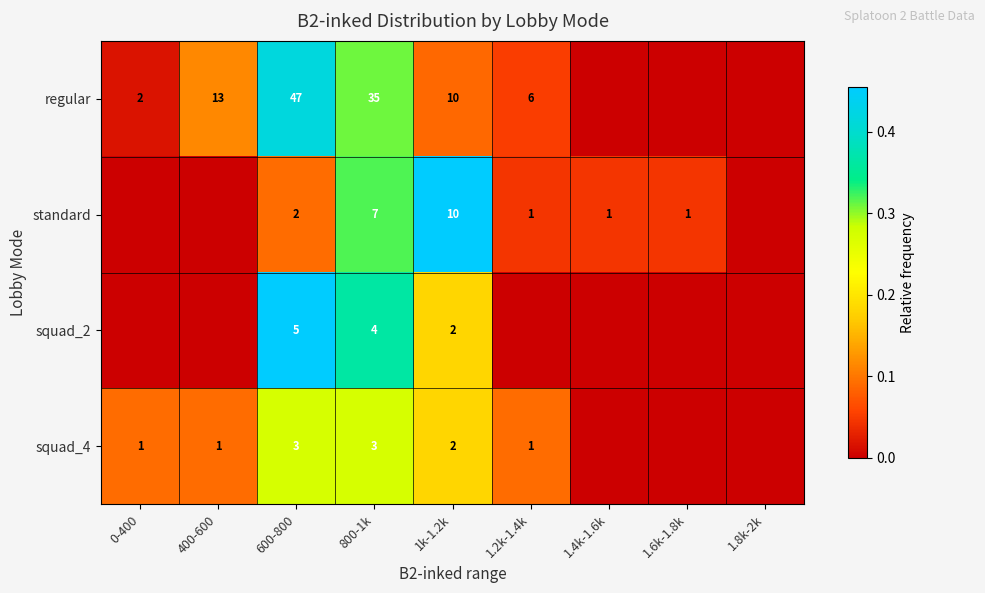

At 600-800, list the series in order from smallest to largest.

standard, squad_4, squad_2, regular